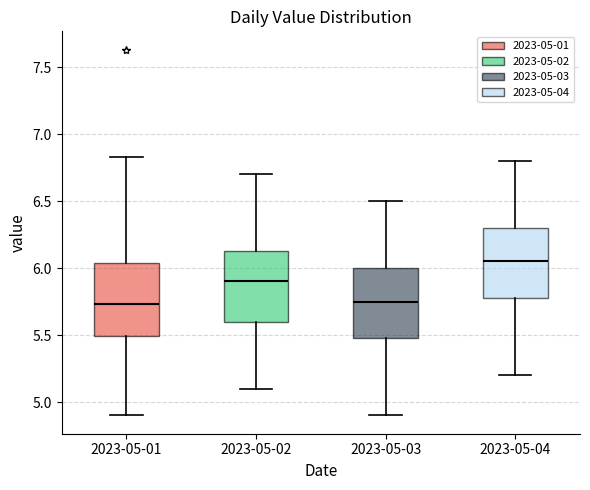

Which box's median line is the highest?

2023-05-04